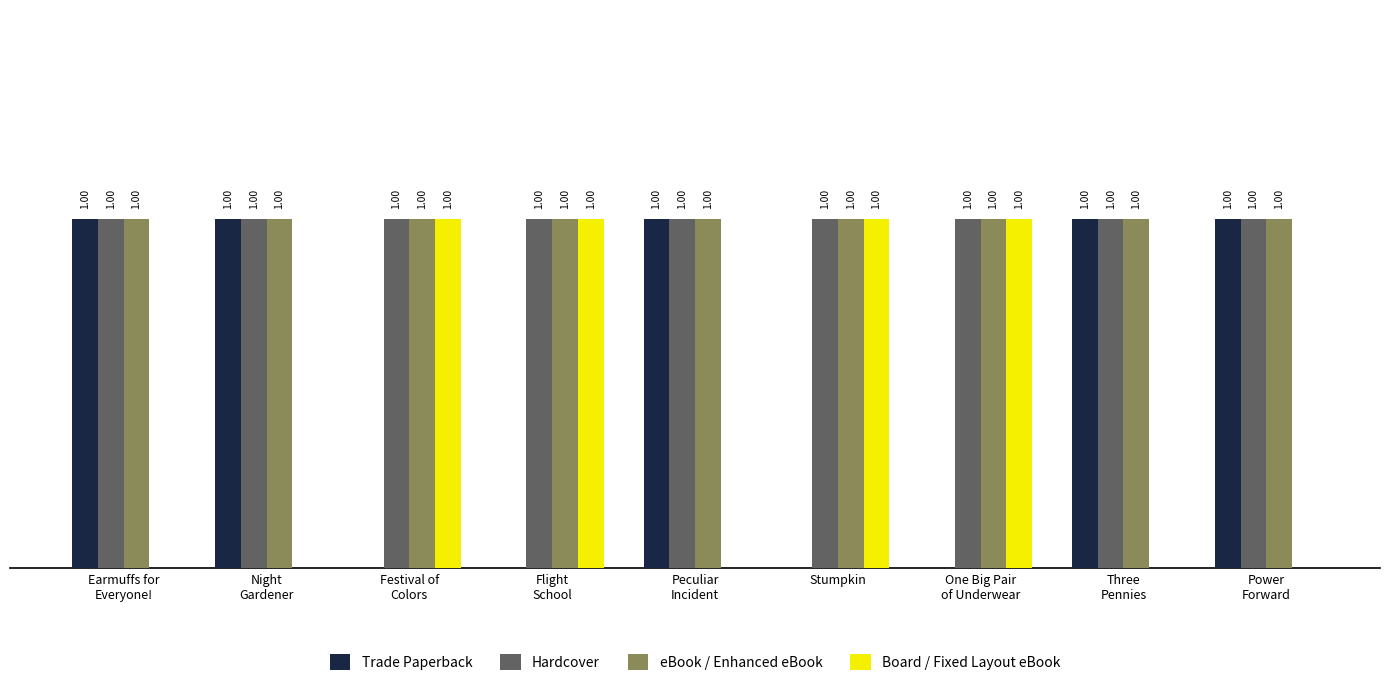

Are the bars grouped side by side (vs. stacked)?

Yes